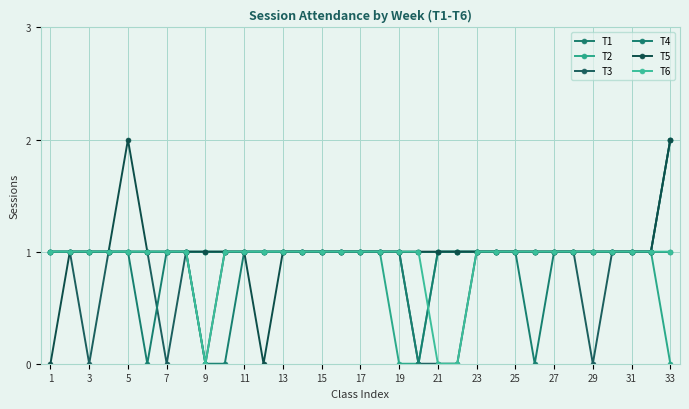

What are all the series names shown in the legend?

T1, T2, T3, T4, T5, T6